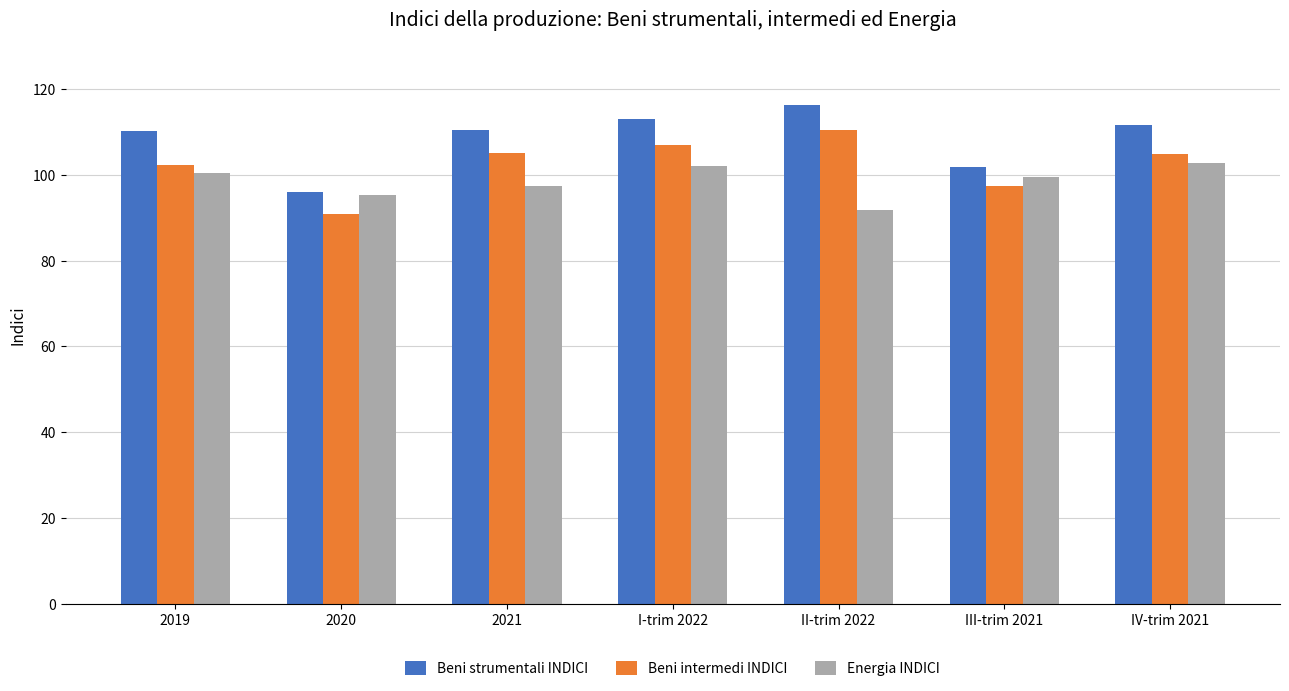

What is the label of the 6th bar from the left?

III-trim 2021